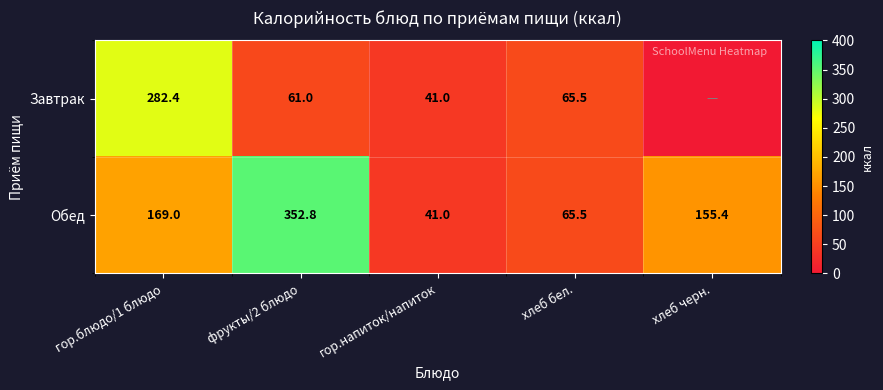

Rank the categories by Обед value from lowest to highest.

гор.напиток/напиток, хлеб бел., хлеб черн., гор.блюдо/1 блюдо, фрукты/2 блюдо